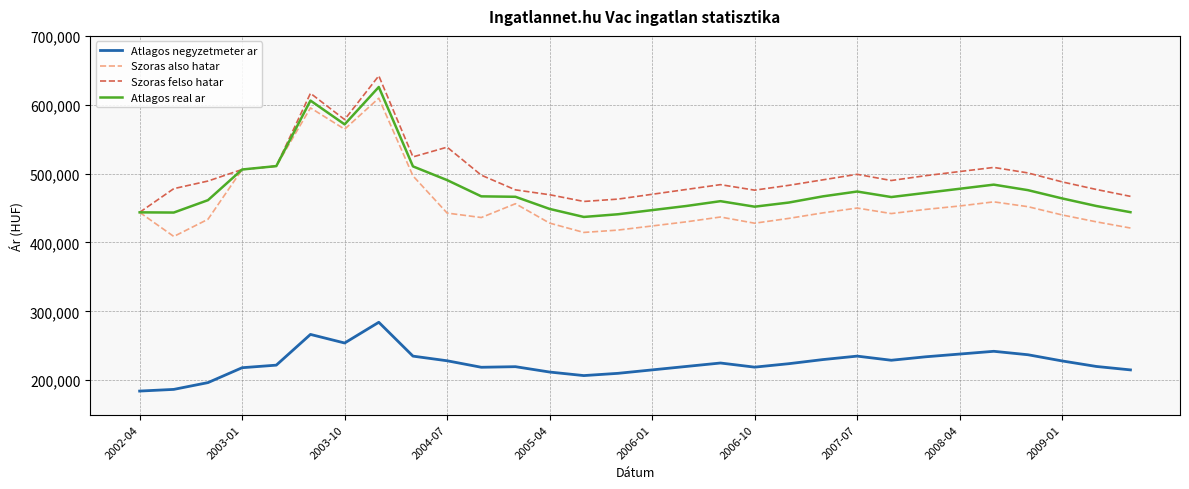

True or false: Szoras also hatar and Atlagos negyzetmeter ar cross at least once.

False